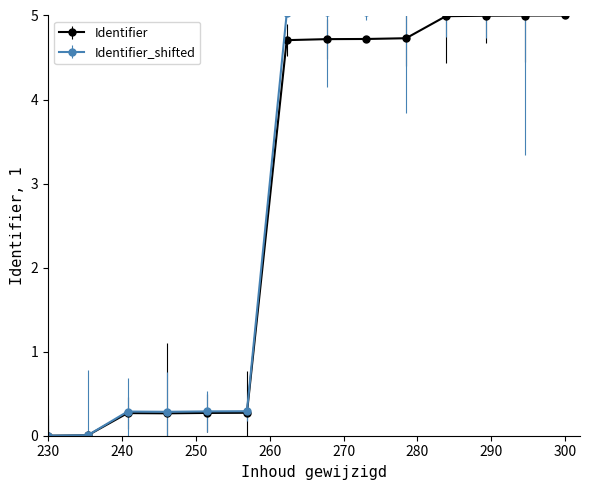

List the series in order of their overall mean, lowest first.

Identifier_shifted, Identifier